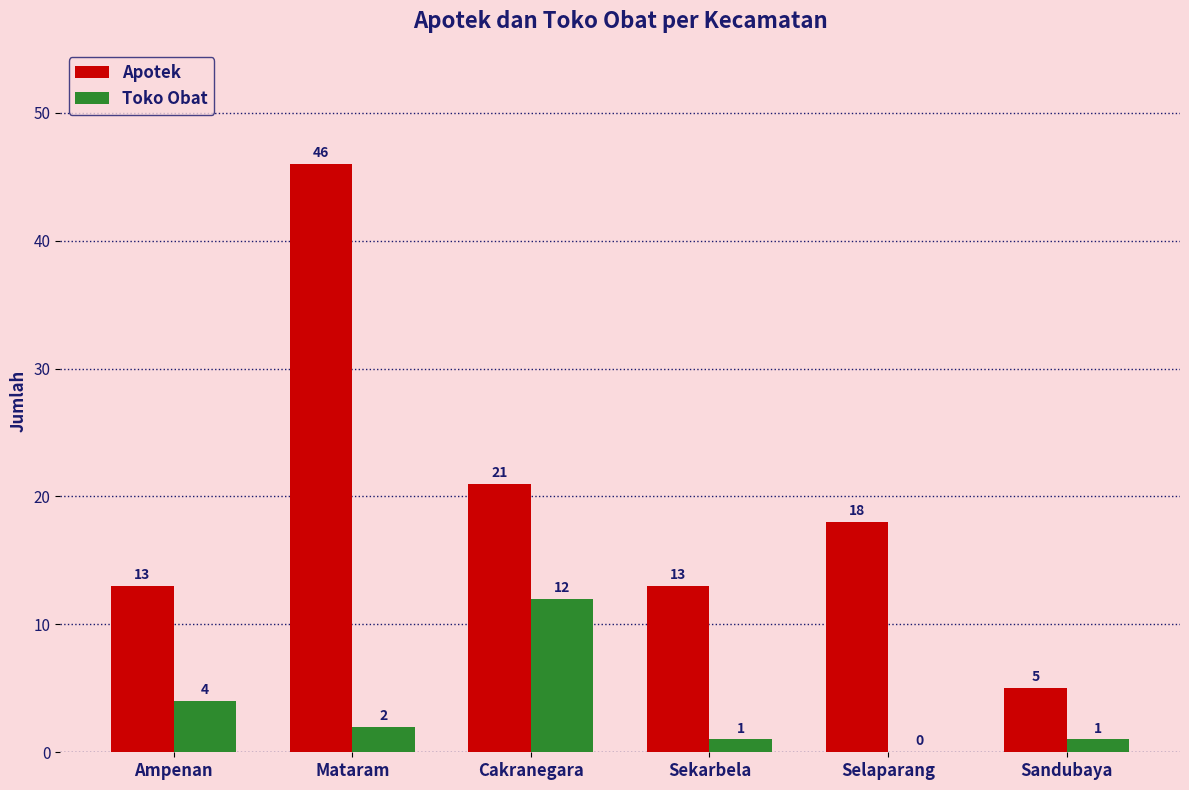

The Toko Obat series shows -8 at Selaparang. True or false?

False